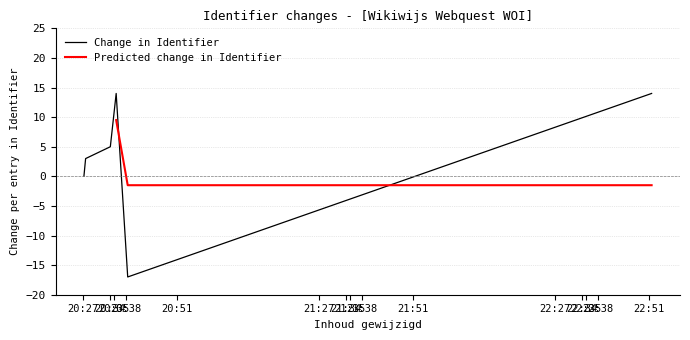

What is the maximum value for Change in Identifier?

14